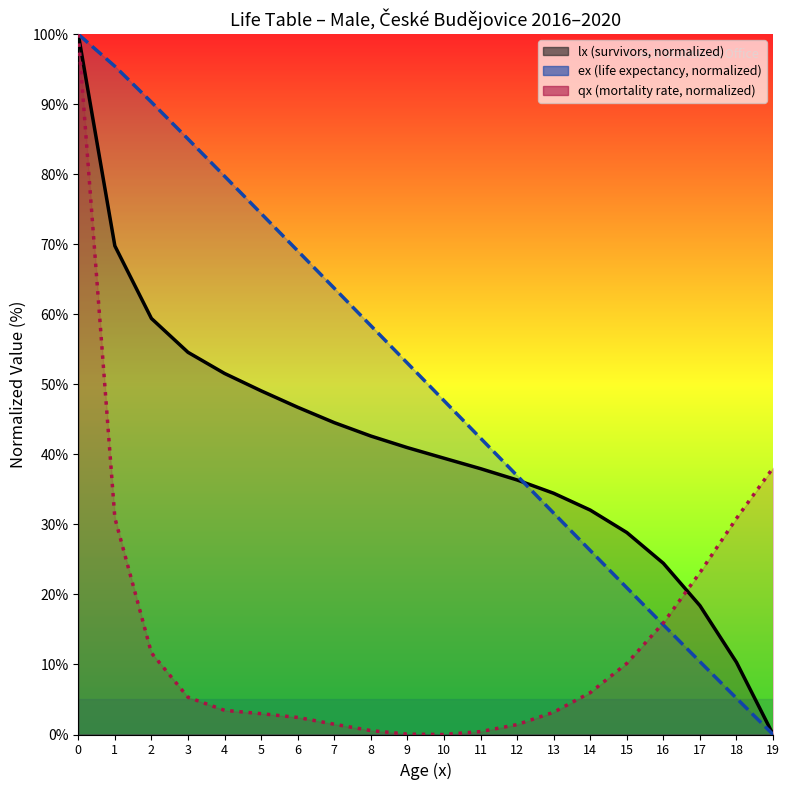

Which series has the widest spread of values?

lx